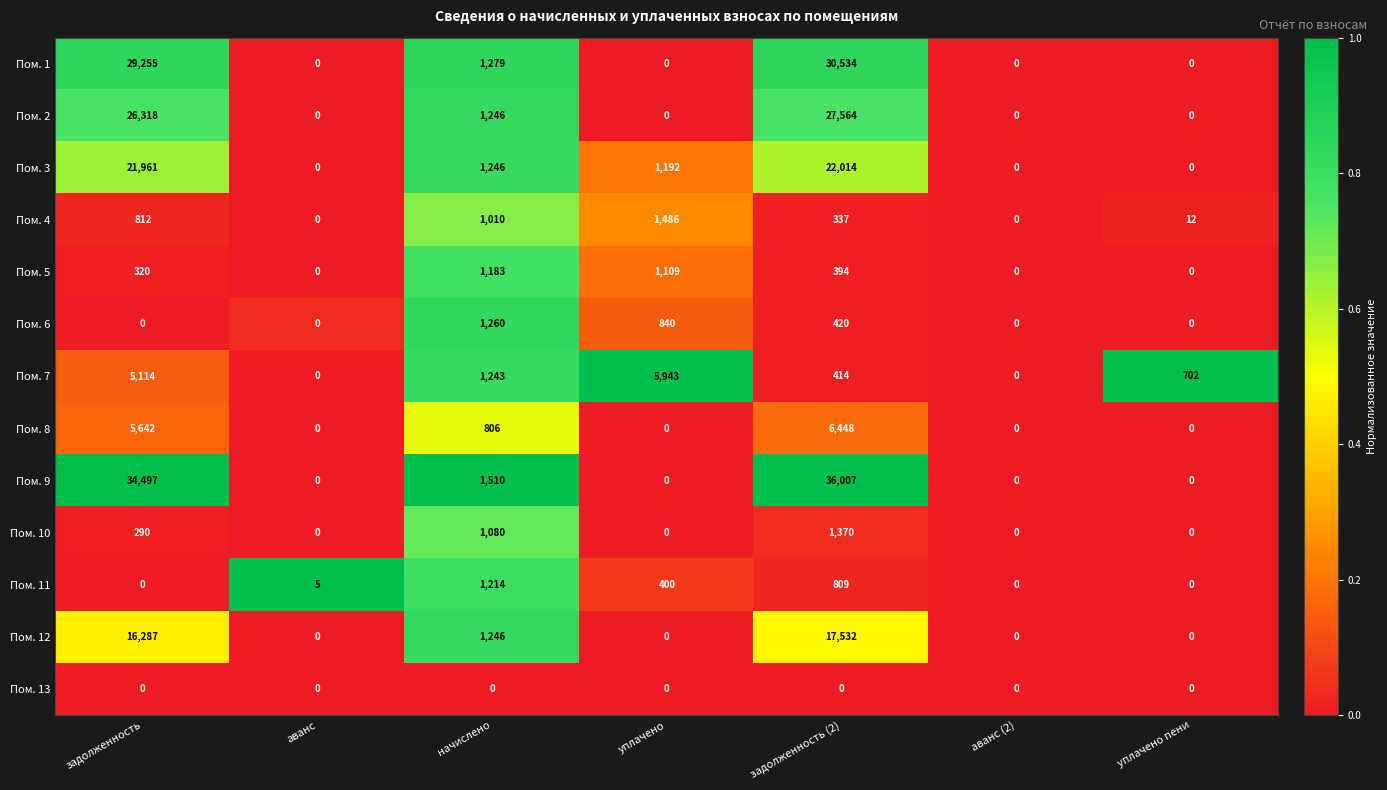

Which series changed the most between задолженность (2) and аванс (2)?

Пом. 9